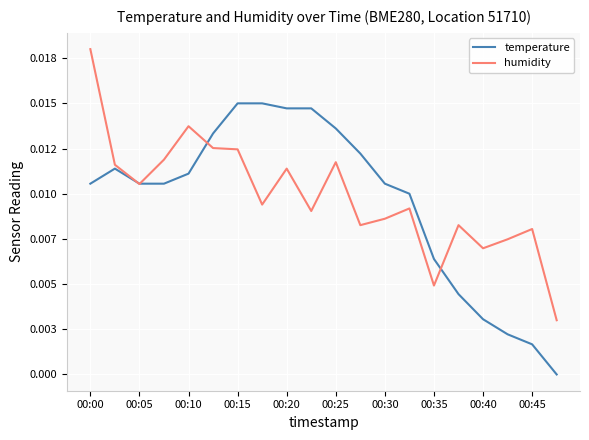

Which series has the largest range (max minus min)?

temperature